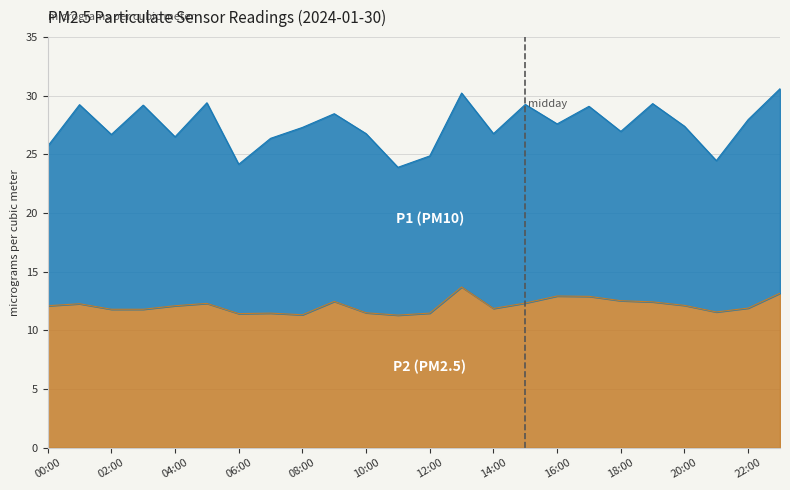

Reading left to right, what are all the values shown in this chart?

00:00=12.1	01:00=12.3	02:00=11.8	03:00=11.8	04:00=12.1	05:00=12.3	06:00=11.4	07:00=11.5	08:00=11.3	09:00=12.5	10:00=11.5	11:00=11.3	12:00=11.5	13:00=13.7	14:00=11.9	15:00=12.3	16:00=12.9	17:00=12.9	18:00=12.5	19:00=12.4	20:00=12.1	21:00=11.6	22:00=11.9	23:00=13.2